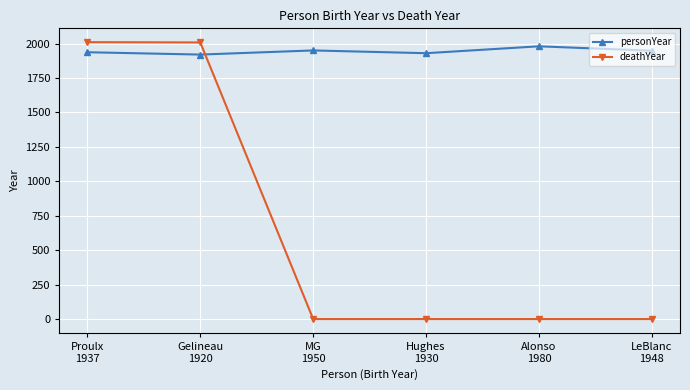

What position from the left is MG
1950?

3